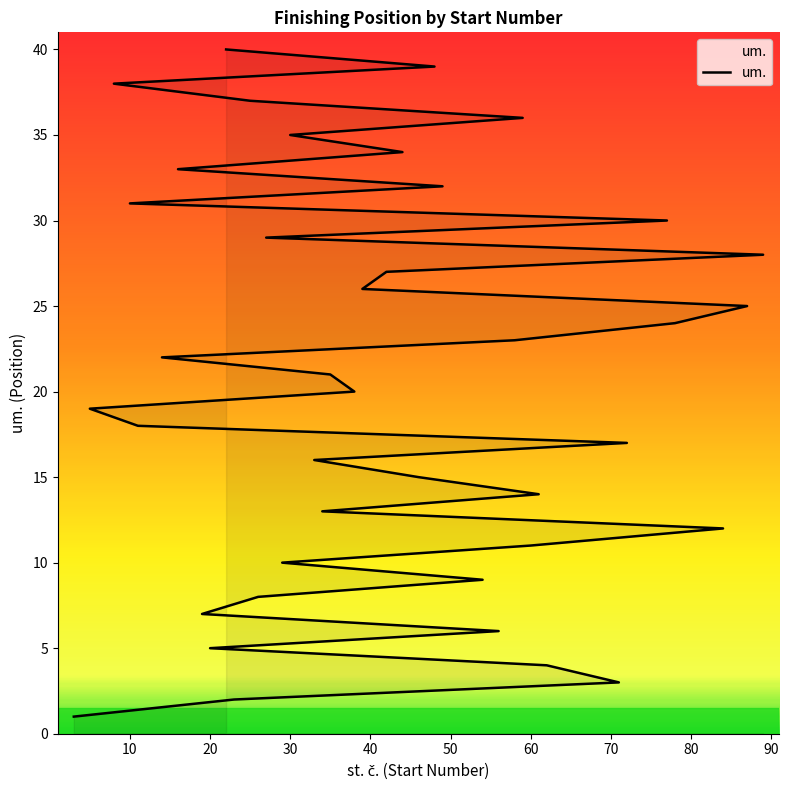

Reading right to left, transcribe all the data shown in this chart.

40	39	38	37	36	35	34	33	32	31	30	29	28	27	26	25	24	23	22	21	20	19	18	17	16	15	14	13	12	11	10	9	8	7	6	5	4	3	2	1